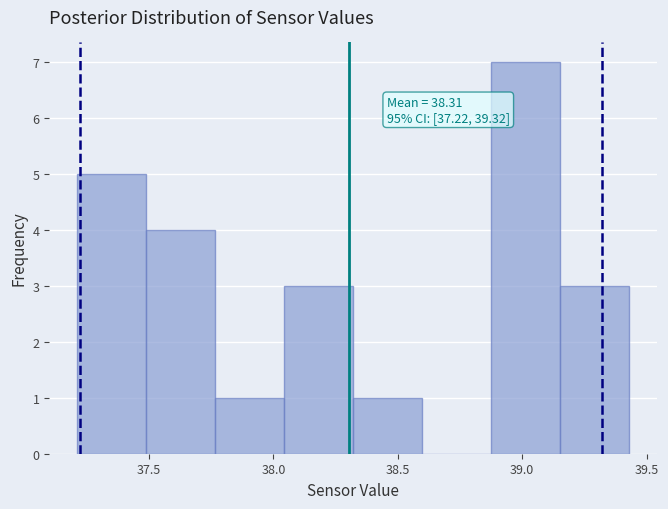

Over which range of the x-axis is the bar tallest?

38.90 to 39.15